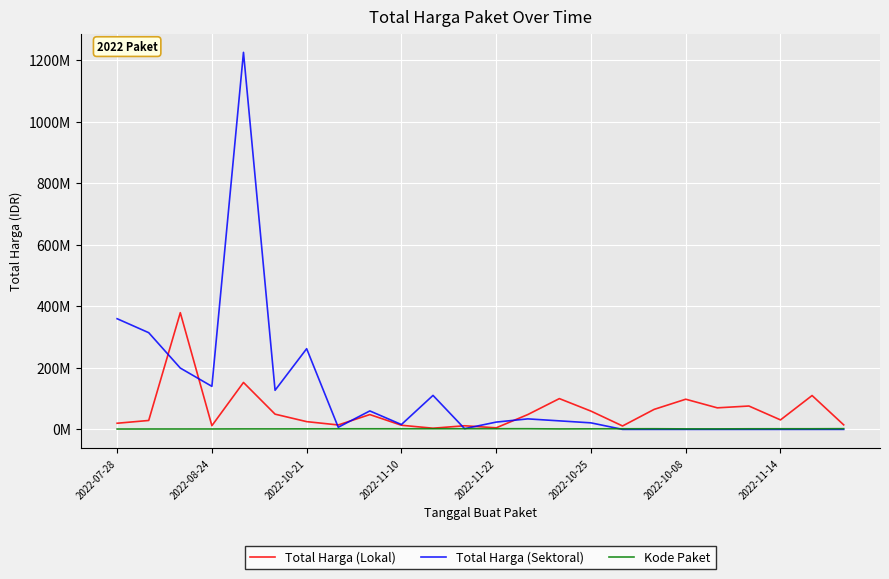

Does the chart have visible grid lines?

Yes